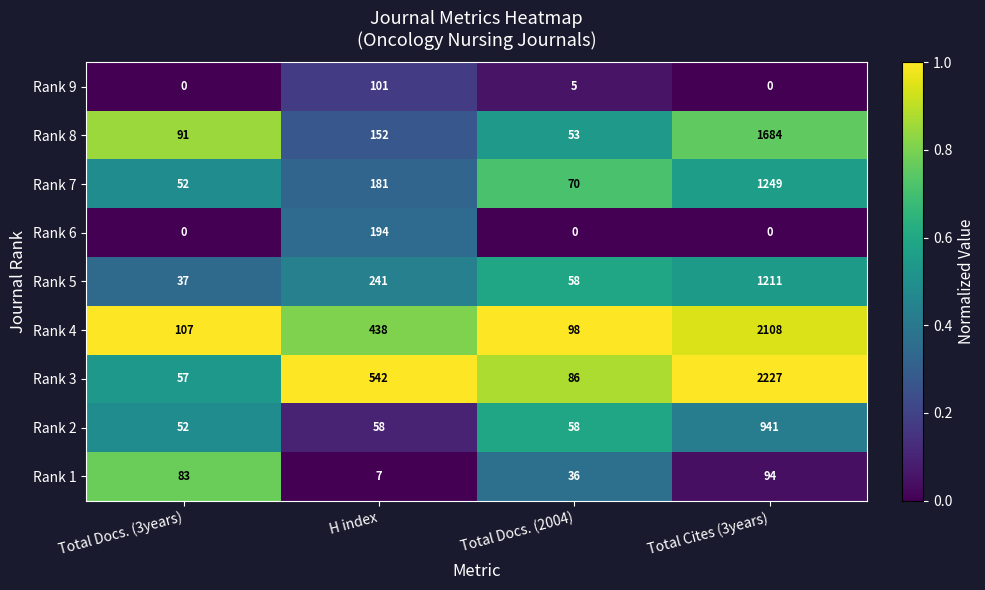

Is it true that Rank 6 equals 271 at H index?

False